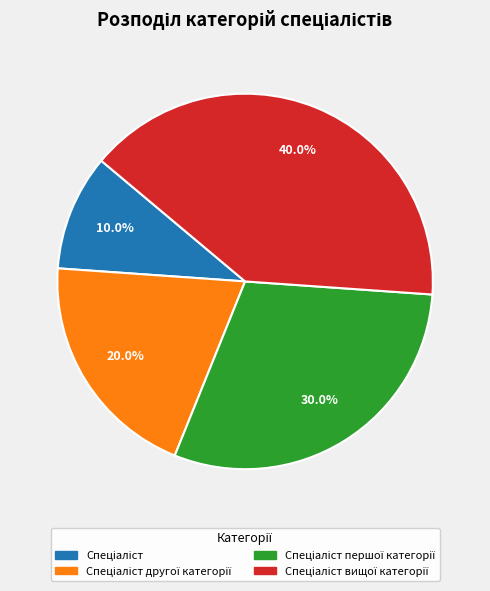

Is there a majority slice in this chart?

No